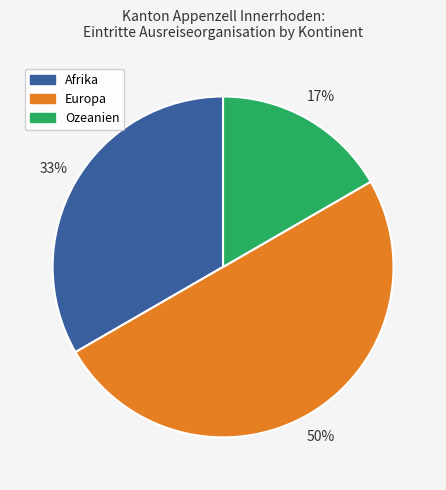

Is the sum of Ozeanien and Europa greater than half?

Yes